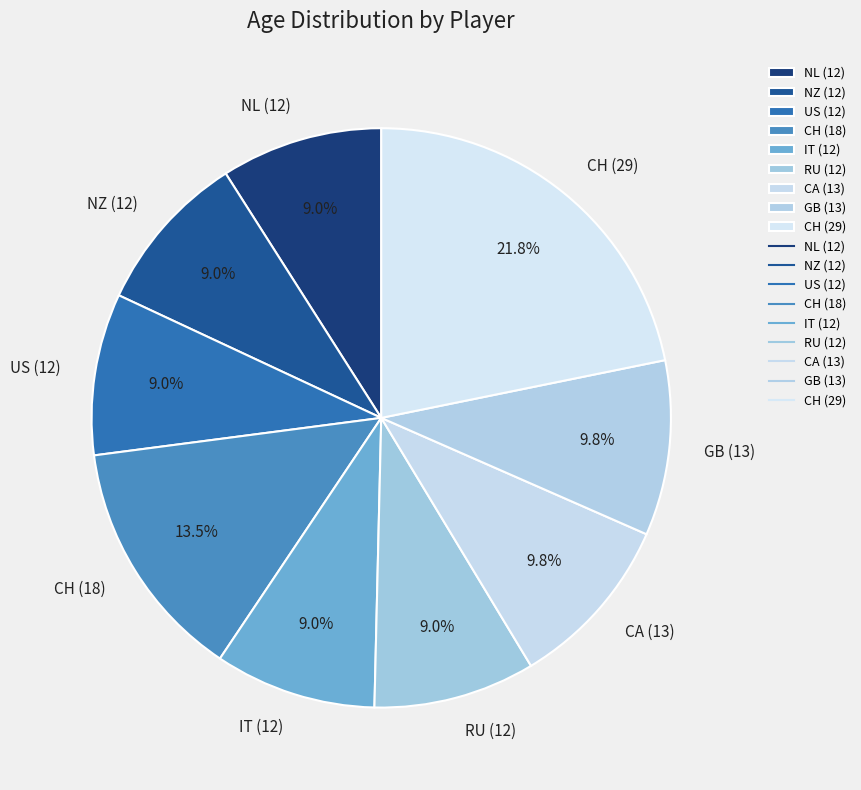

What is the total percentage of IT (12) and RU (12)?

18.0%